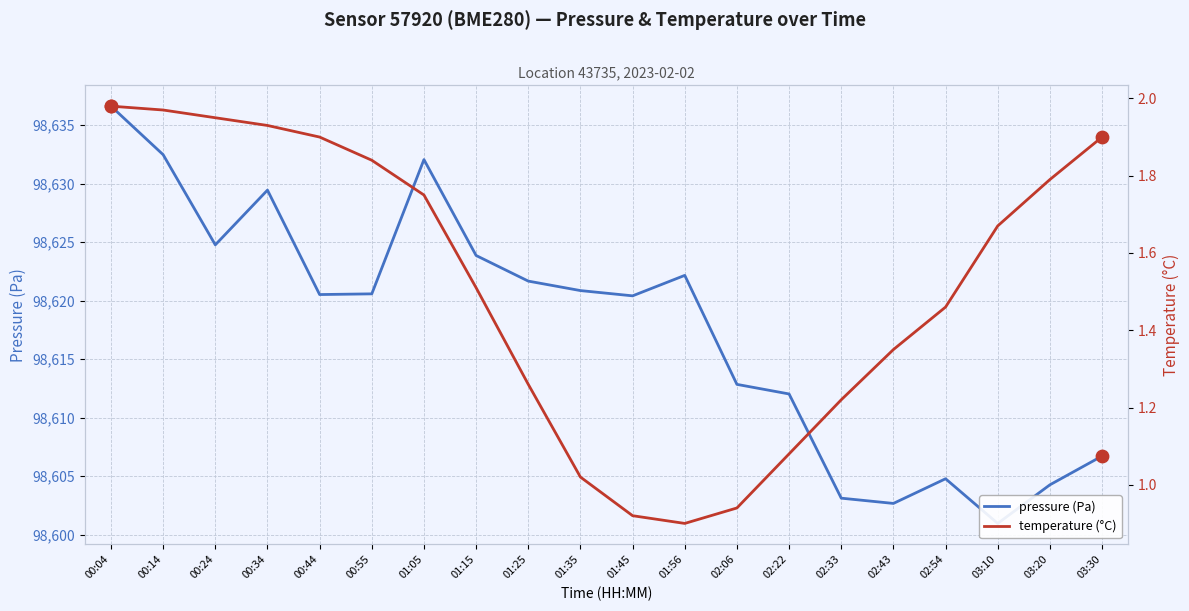

Which series contains the highest Y value?

pressure (Pa)